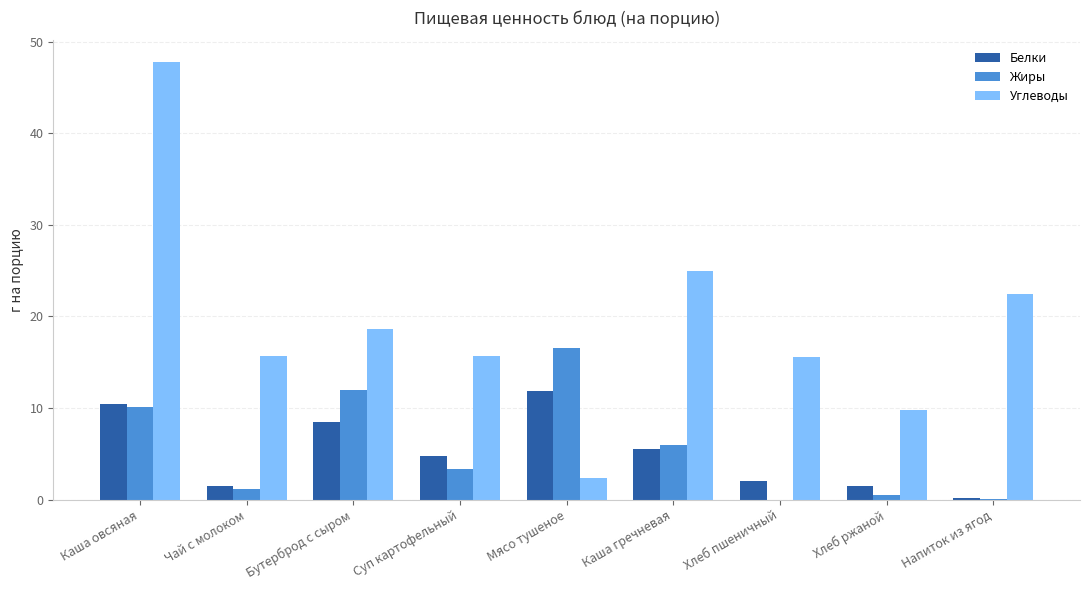

What value does the Жиры series have at Каша овсяная?

10.1